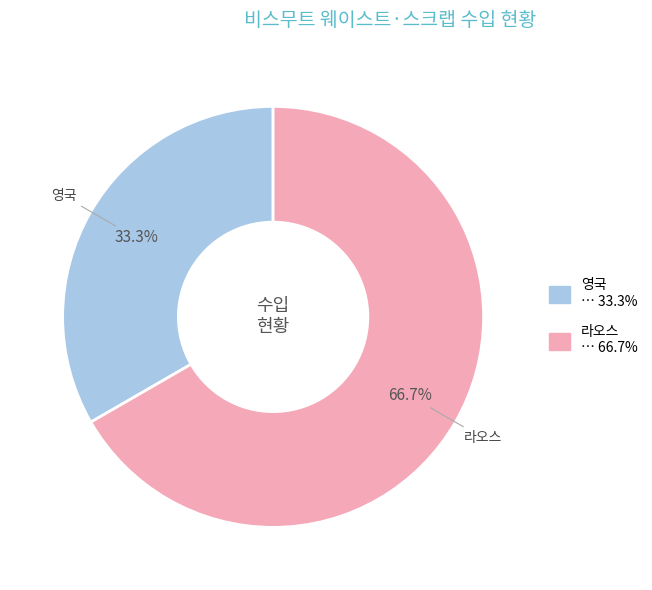

To the nearest percent, what is the difference between the largest and smallest slice percentages?

33%